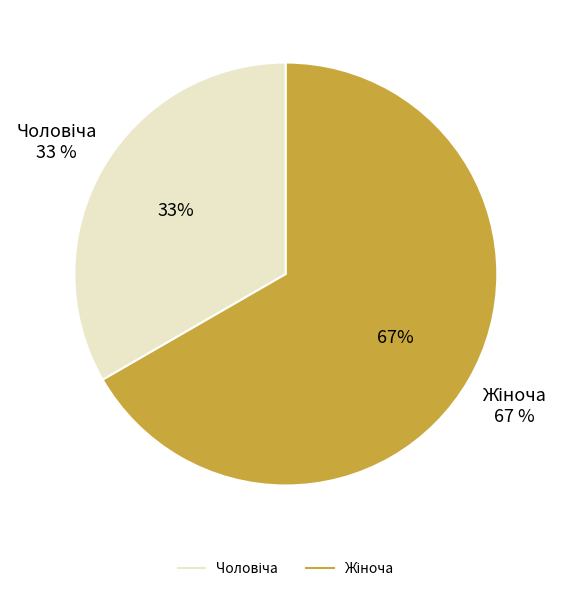

Between Жіноча and Чоловіча, which is larger?

Жіноча